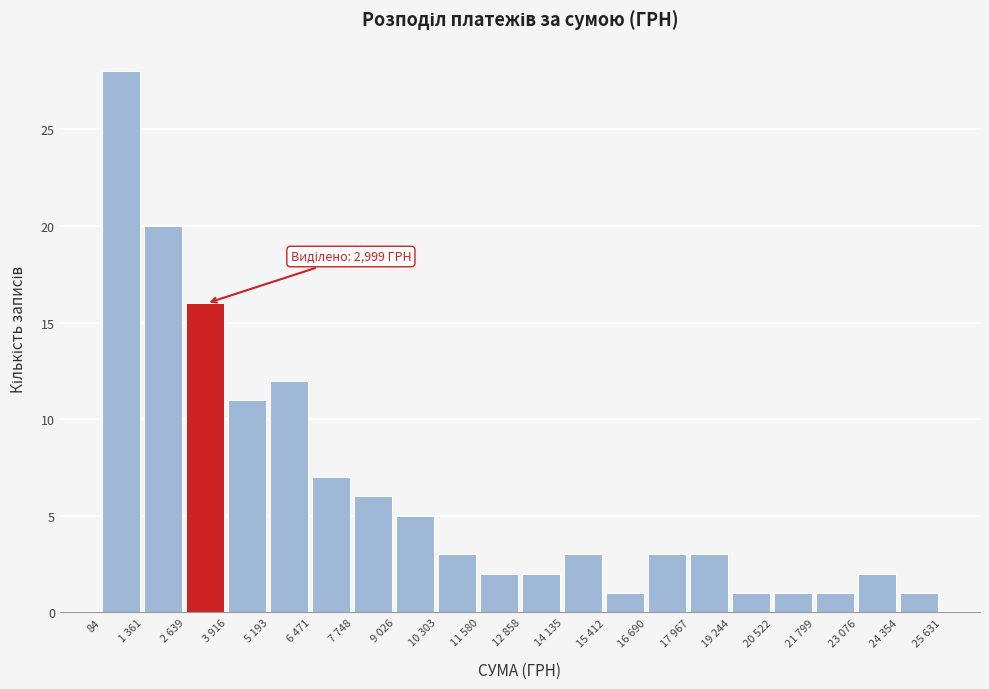

Reading left to right, transcribe all the data shown in this chart.

28	20	16	11	12	7	6	5	3	2	2	3	1	3	3	1	1	1	2	1